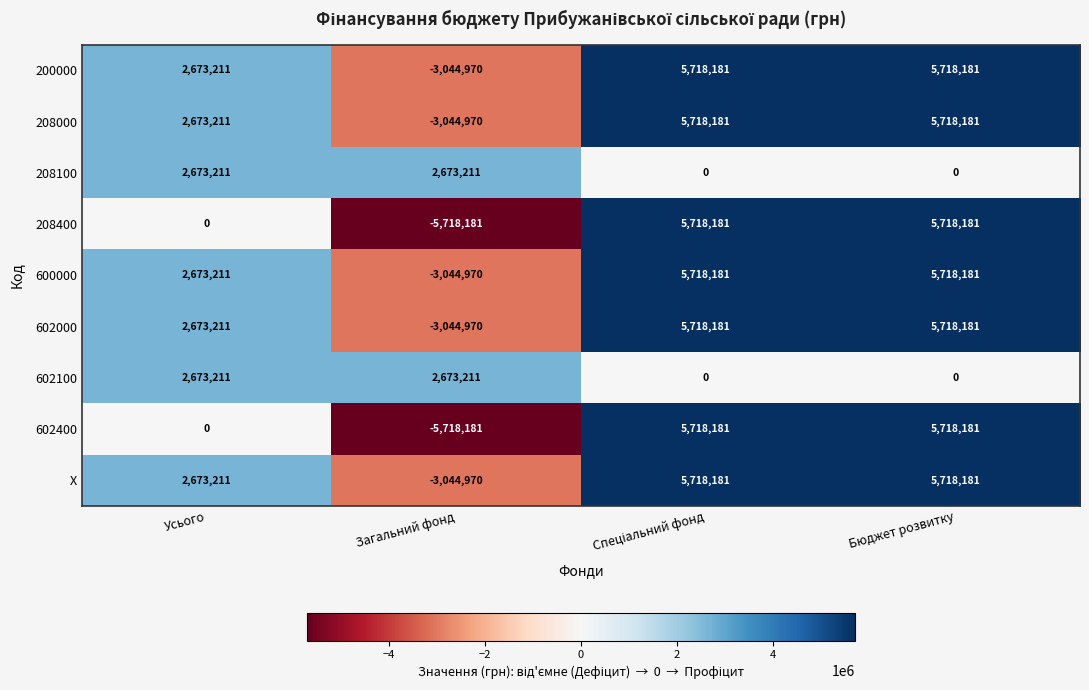

Which label corresponds to the smallest value in the chart?

Загальний фонд